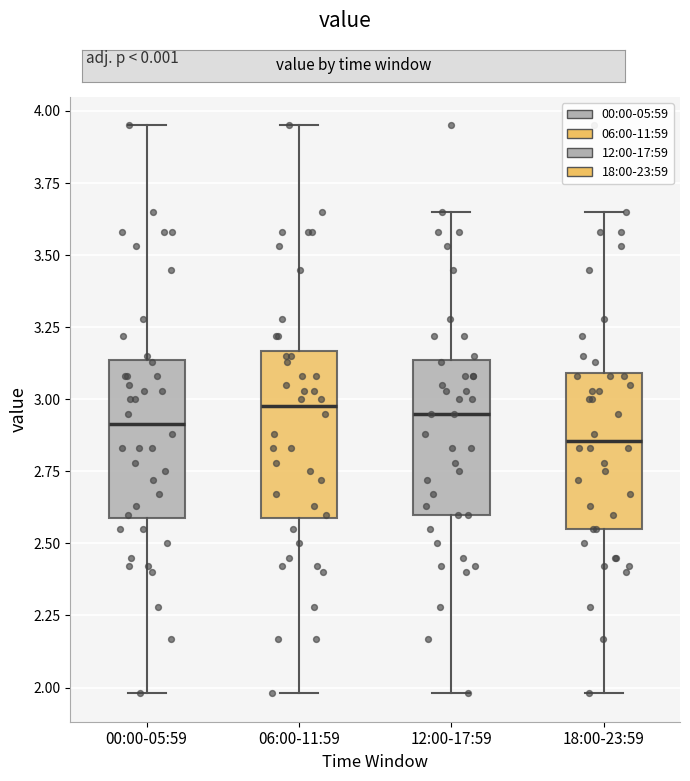

Reading left to right, transcribe this box plot: for each box, give where its median line is, the range the box spans, and where its two whiskers end, as read against the y-axis. The values are not printed on the chart, so give them approximately, as read against the axis.

00:00-05:59: median 2.90, box 2.60 to 3.15, whiskers 2.00 to 3.95
06:00-11:59: median 3.00, box 2.60 to 3.15, whiskers 2.00 to 3.95
12:00-17:59: median 2.95, box 2.60 to 3.15, whiskers 2.00 to 3.65
18:00-23:59: median 2.85, box 2.55 to 3.10, whiskers 2.00 to 3.65